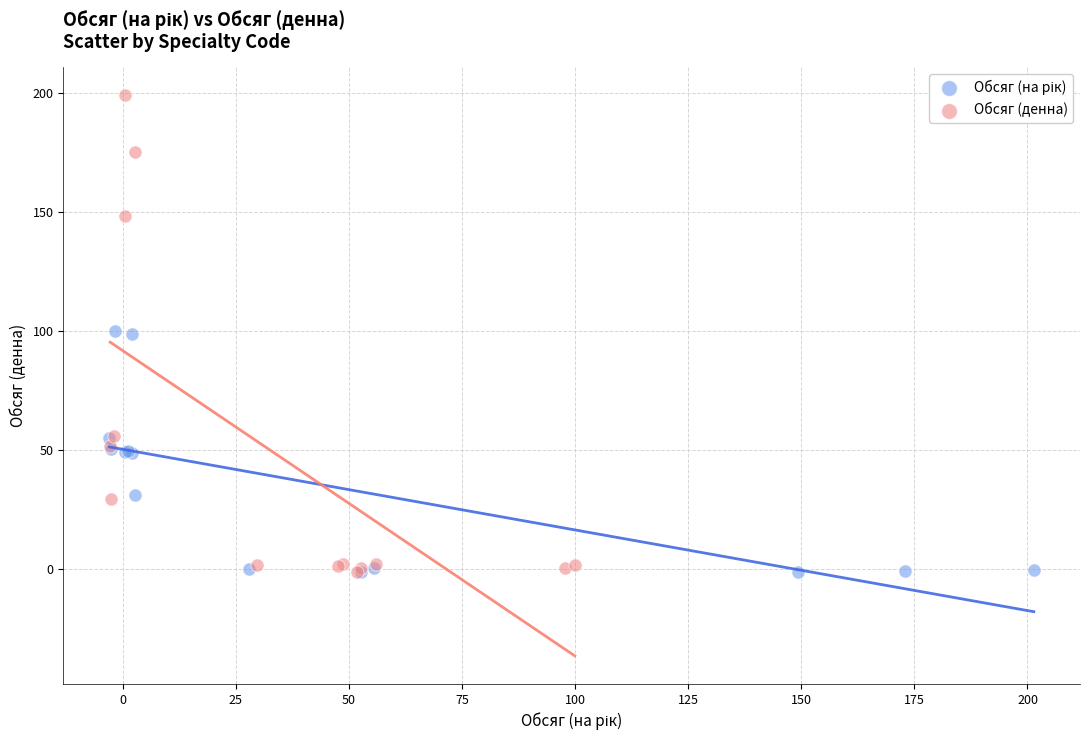

Which series contains the highest Y value?

Обсяг (денна)